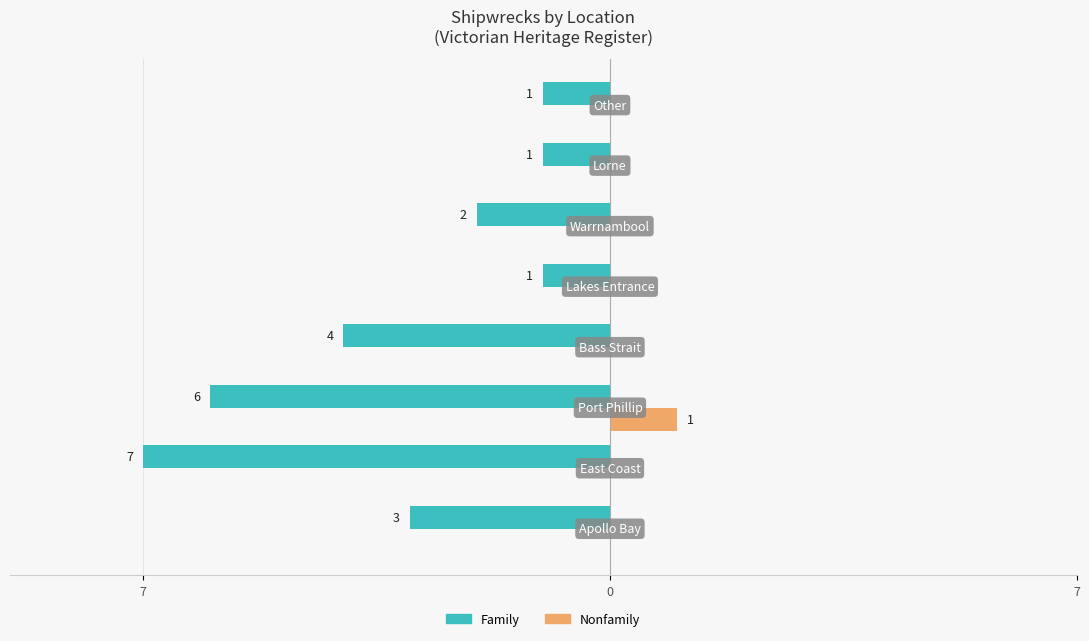

What are all the series names shown in the legend?

Family, Nonfamily